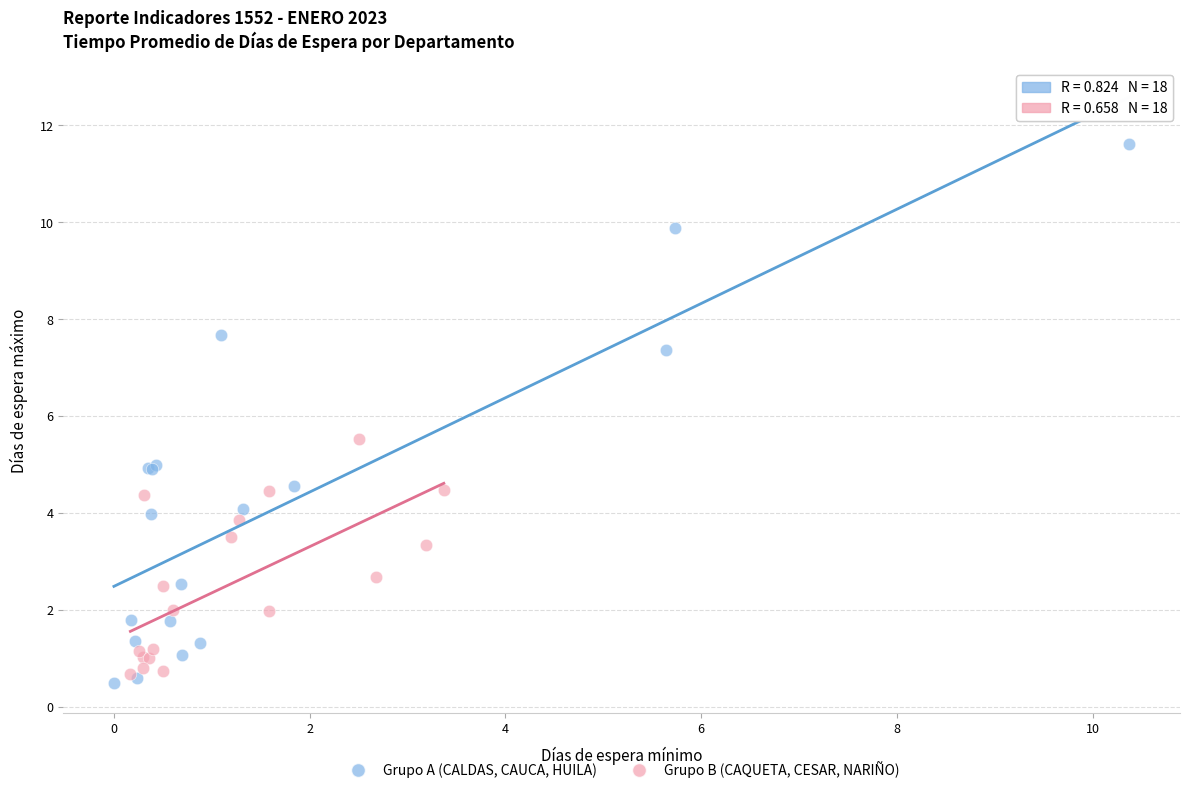

Which series has the largest Y range (max minus min)?

Grupo A (CALDAS, CAUCA, HUILA)